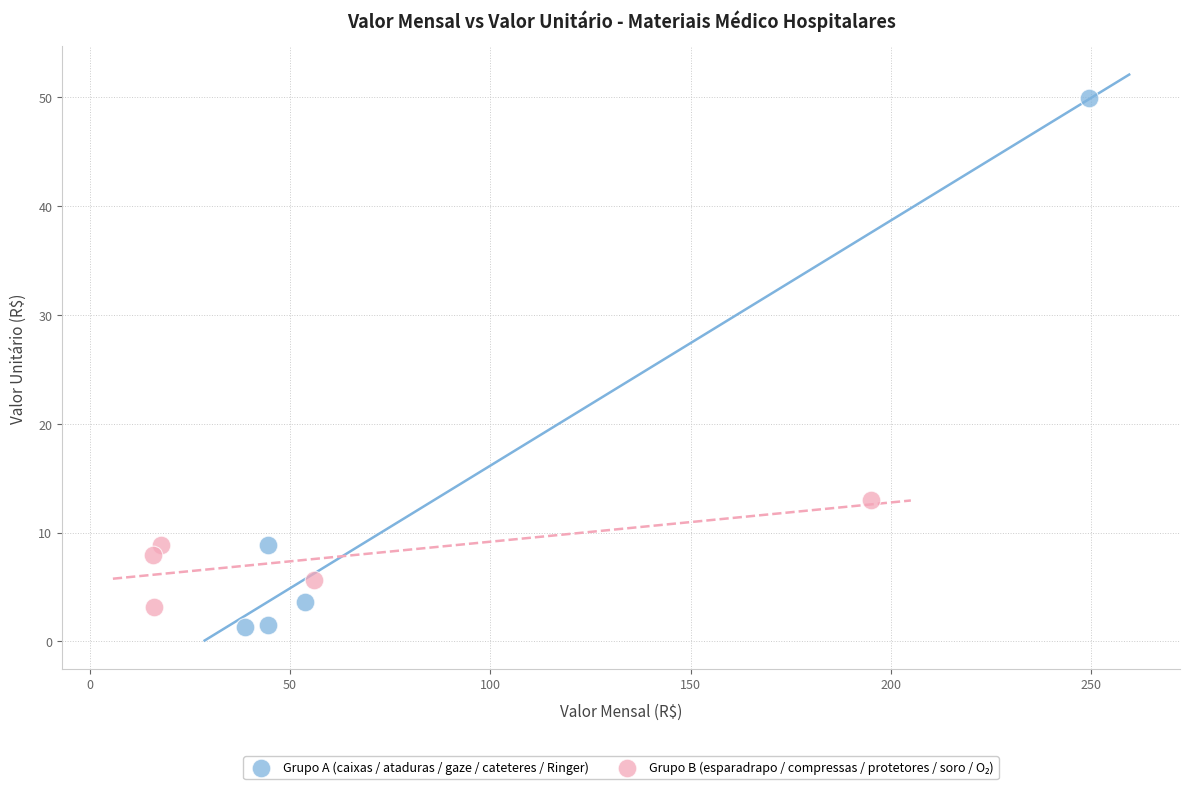

Which series has the largest Y range (max minus min)?

Grupo A (caixas / ataduras / gaze / cateteres / Ringer)